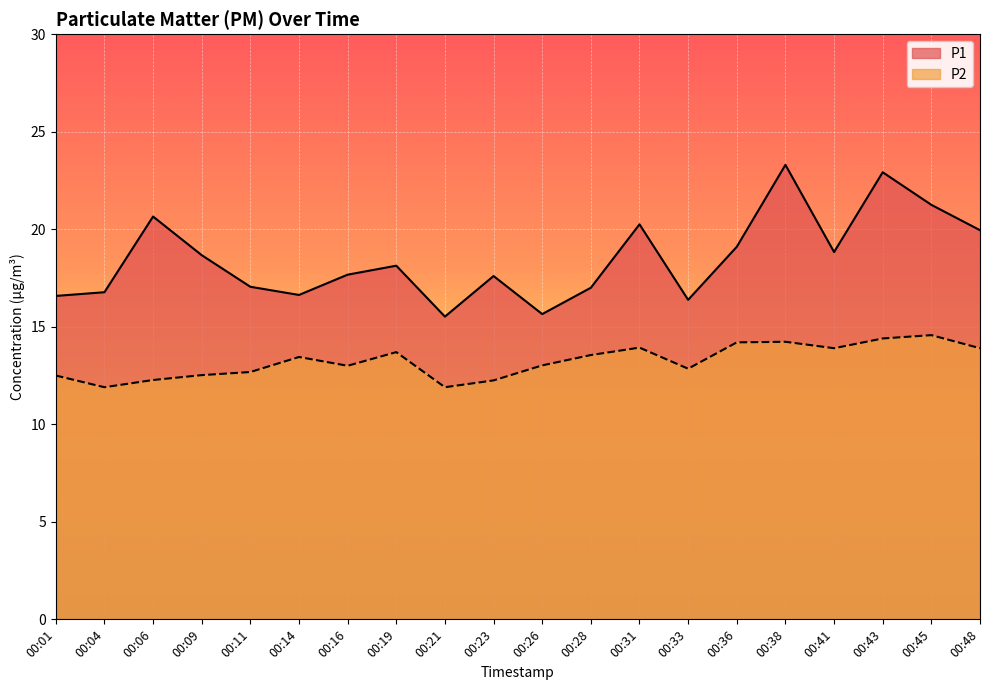

At which label does P2 reach its peak?

00:45